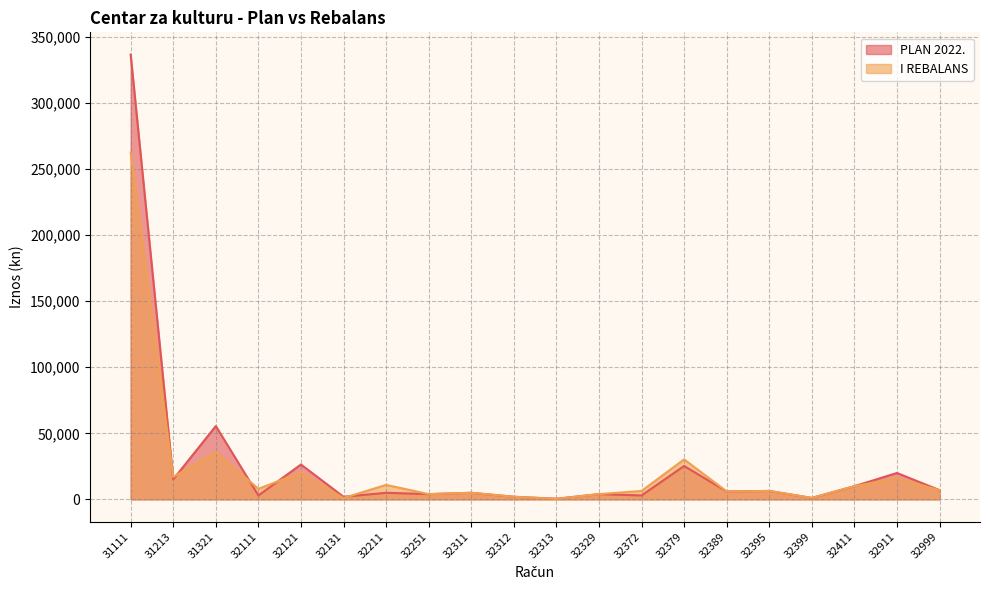

Which series has the largest total across all categories?

PLAN 2022.